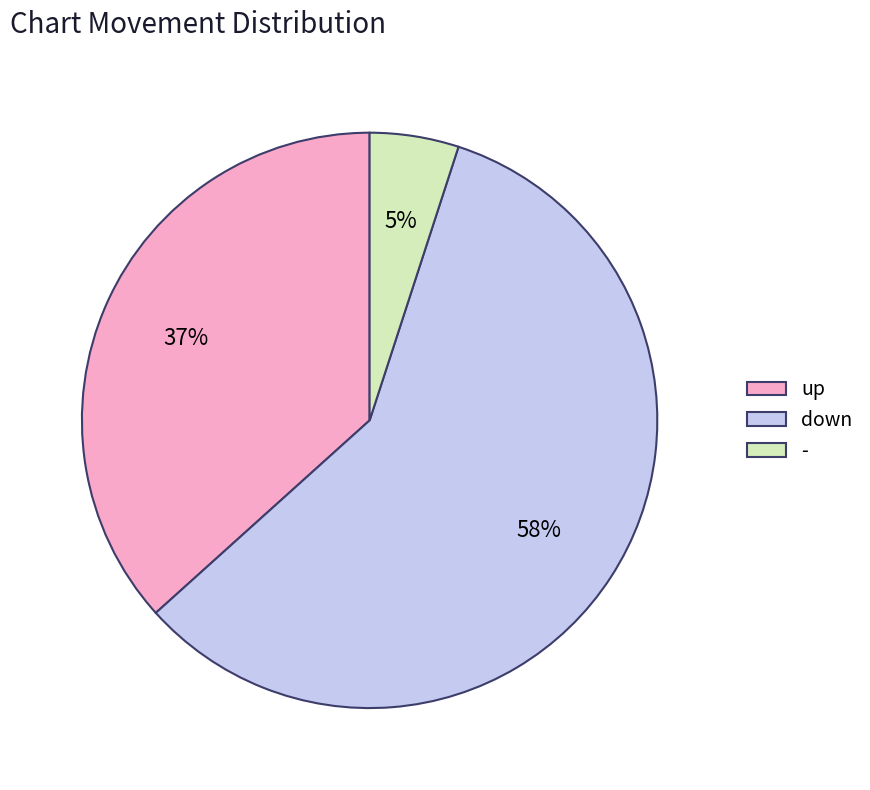

Combined, do - and up account for over 50%?

No